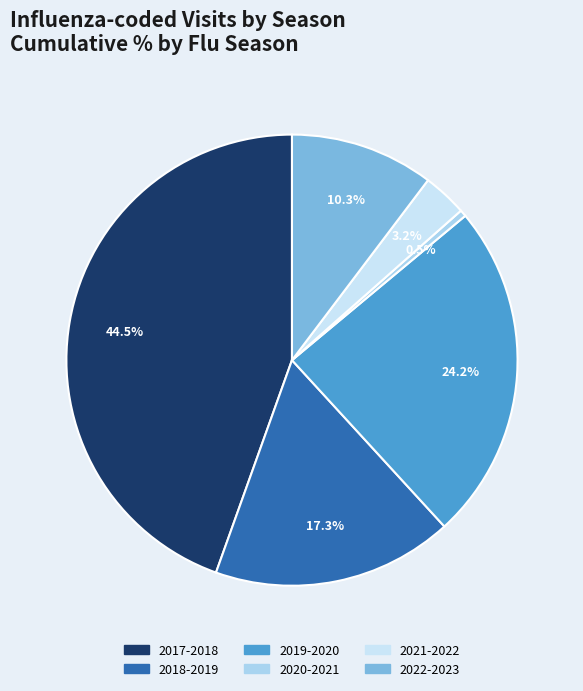

Combined, what portion of the pie is 2018-2019 and 2017-2018?

61.8%